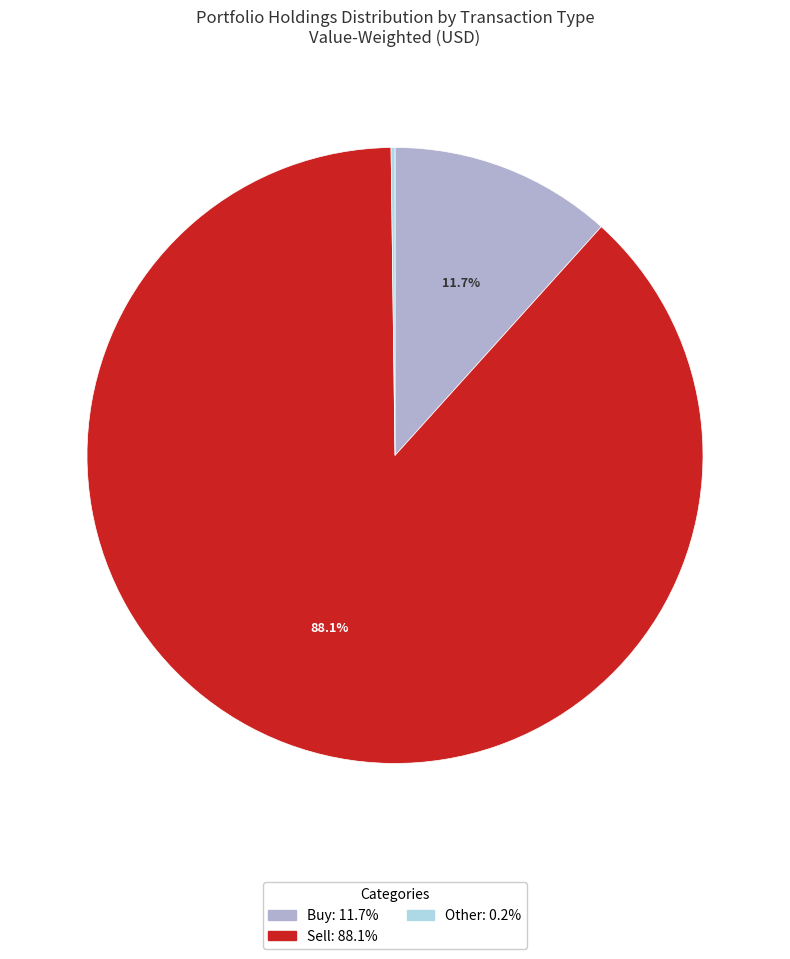

Does any single category account for the majority?

Yes